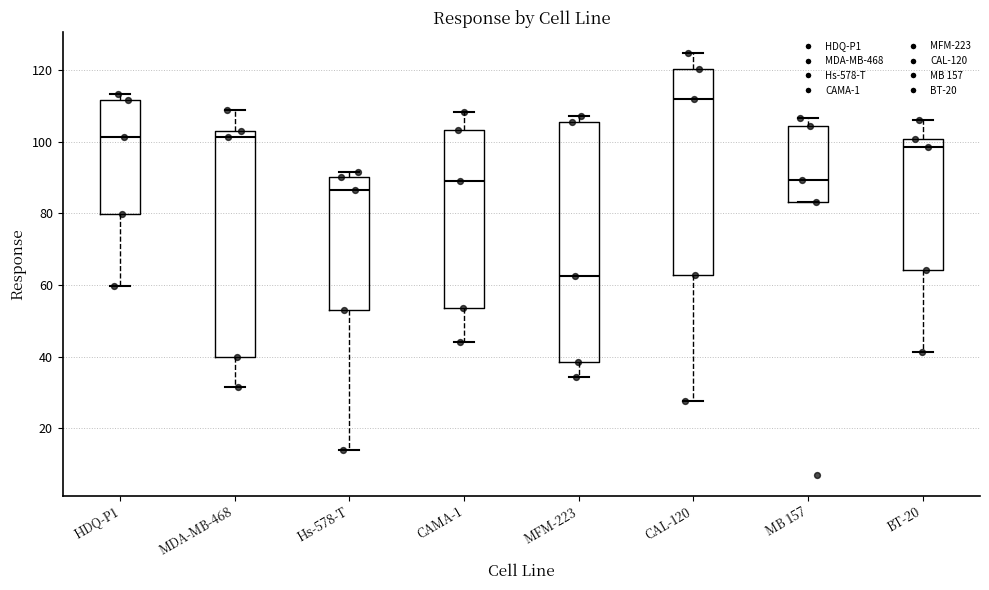

Comparing the boxes themselves (not the whiskers), which one is the tallest?

MFM-223